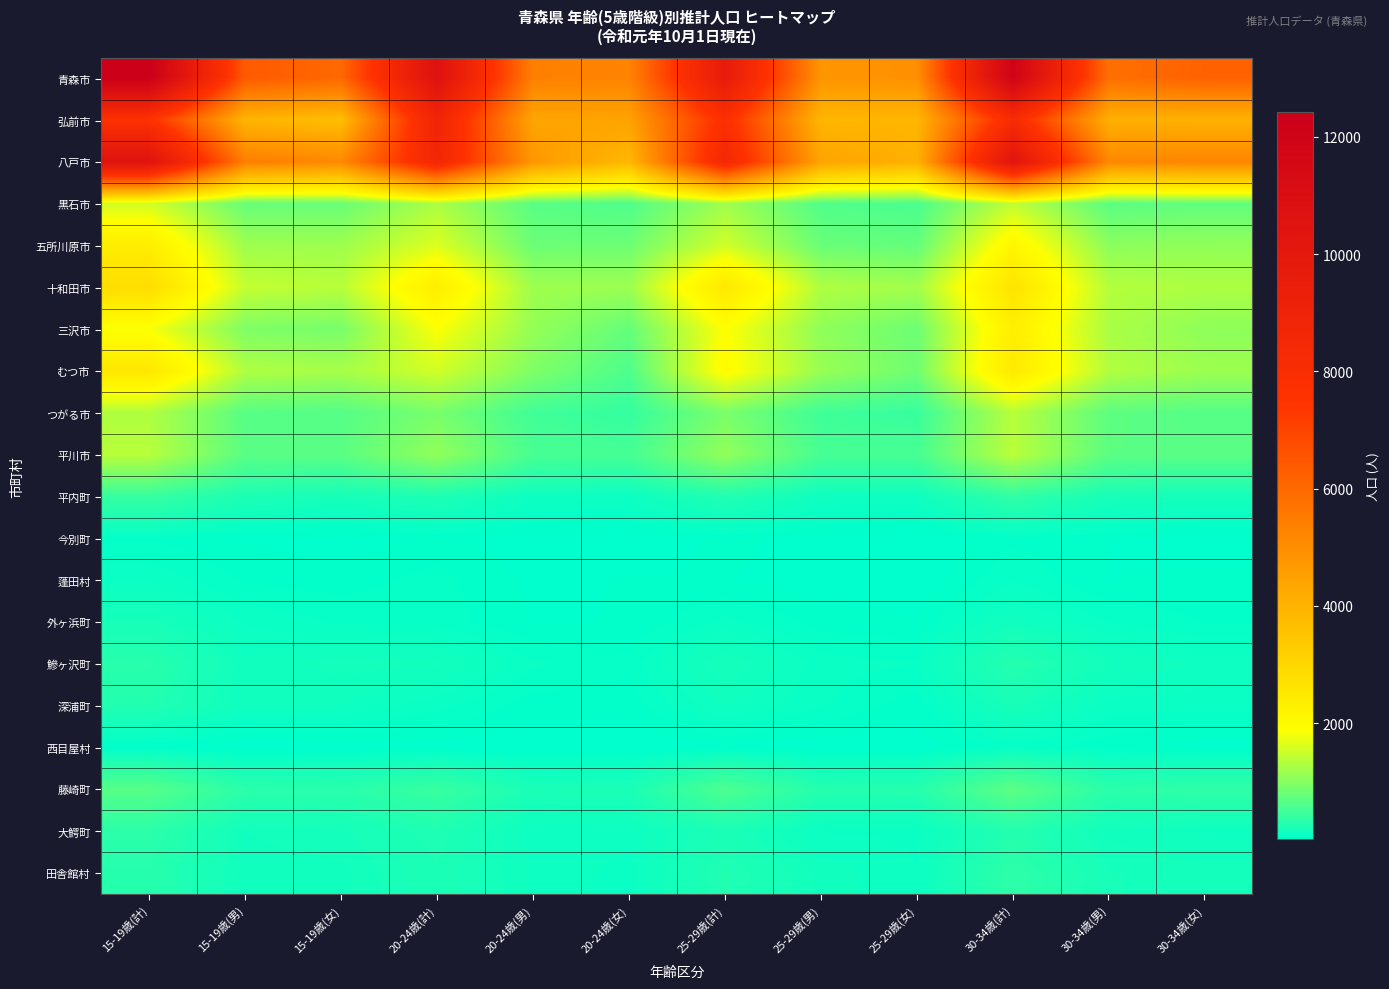

Which has a higher value, 30-34歳(男) or 20-24歳(男)?

30-34歳(男)